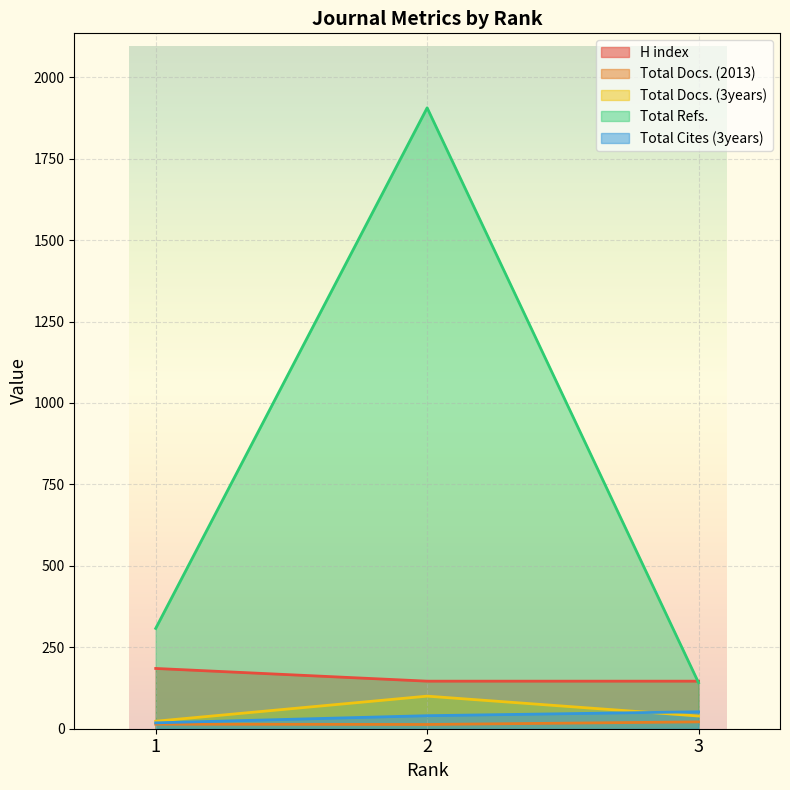

Is it true that Total Refs. equals 115 at 1?

False